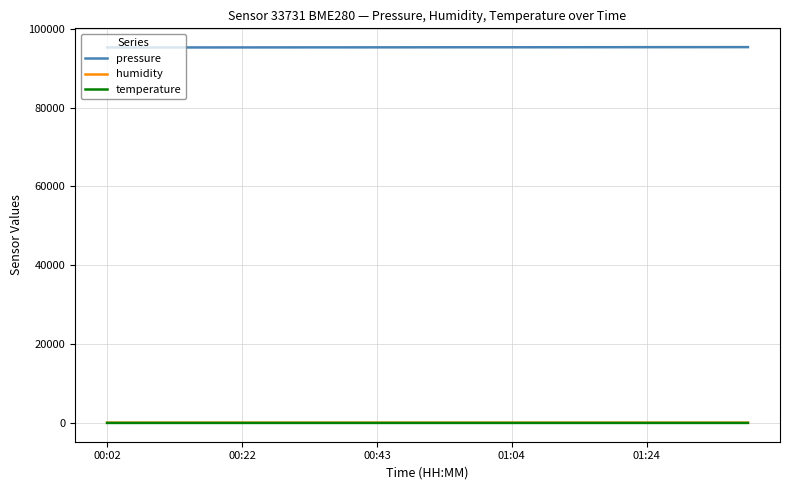

At how many categories does at least one series exceed 65958?

20